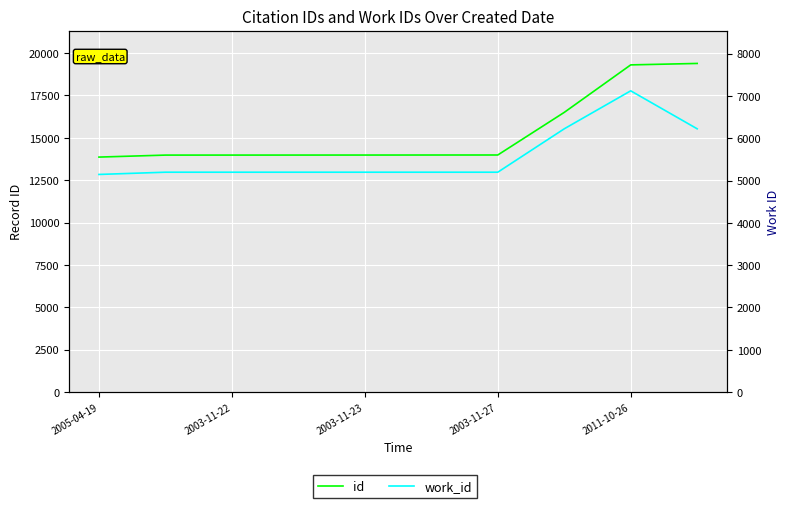

What is the spread (max minus min) of values at 7?

10275